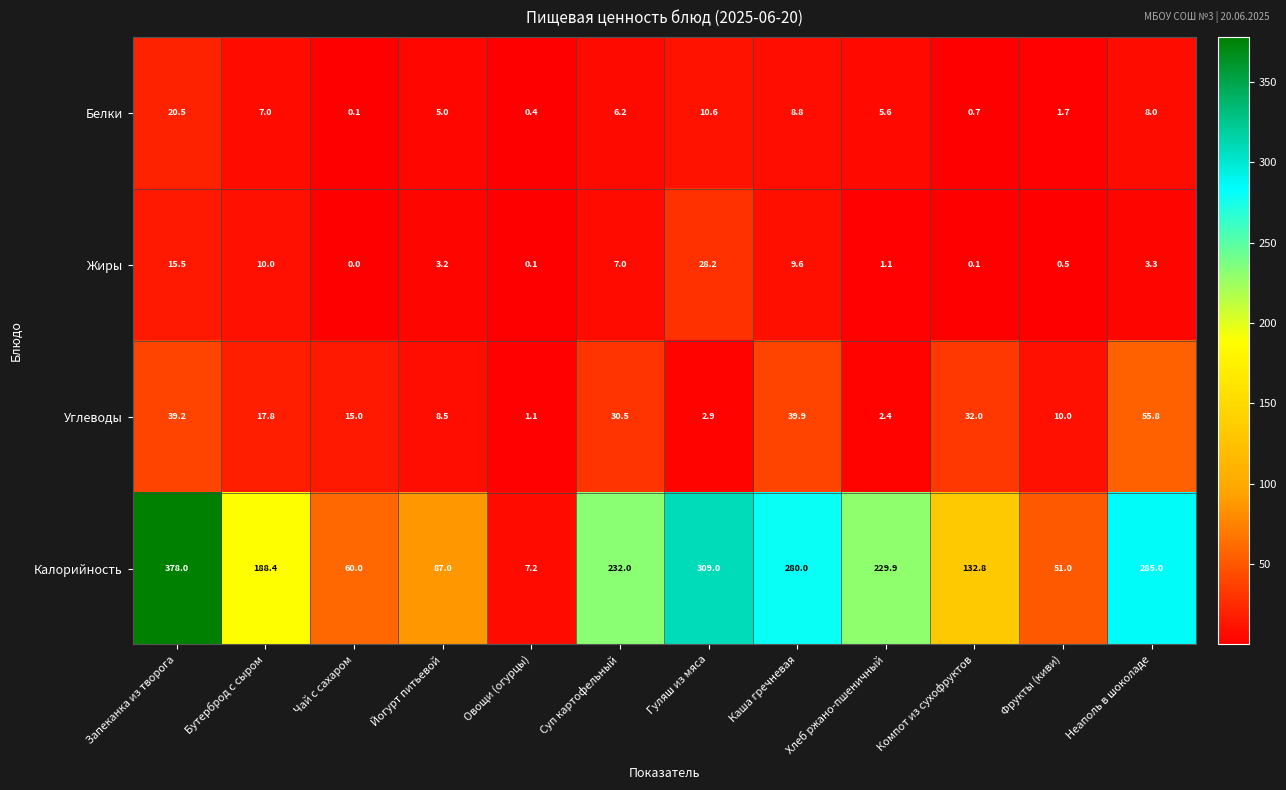

Which series changed the most between Бутерброд с сыром and Каша гречневая?

Калорийность